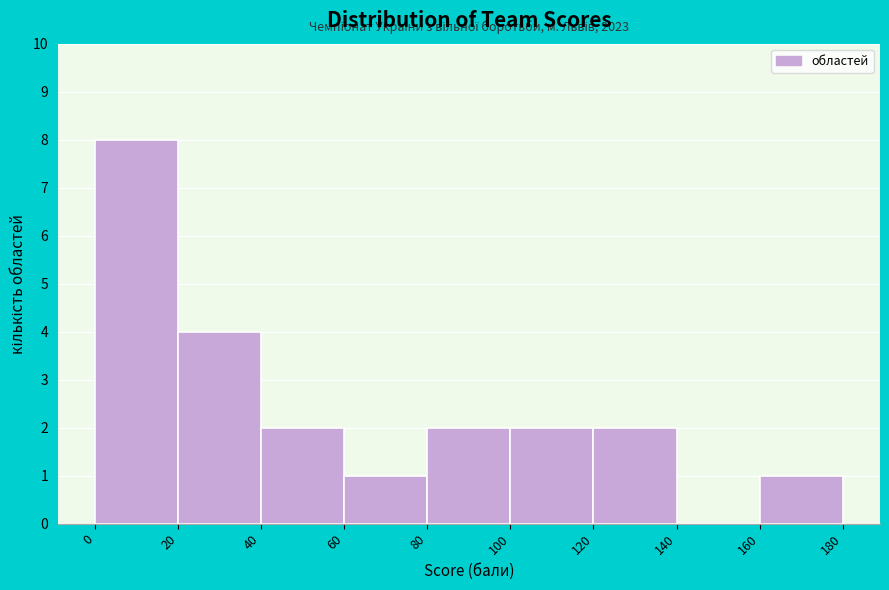

Which range on the x-axis has the tallest bar?

0 to 20